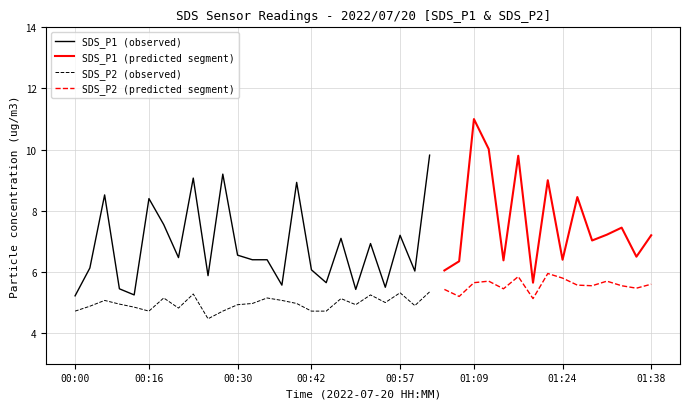

How many distinct data groups are displayed?

2